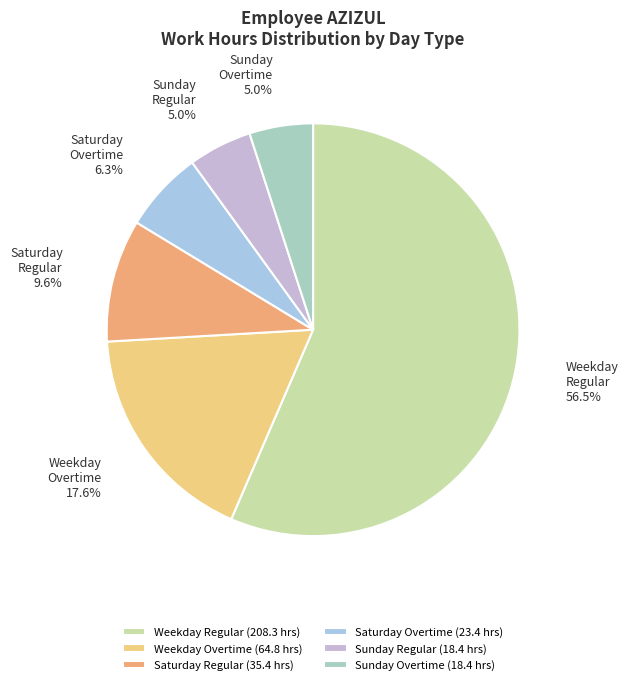

Is there a majority slice in this chart?

Yes